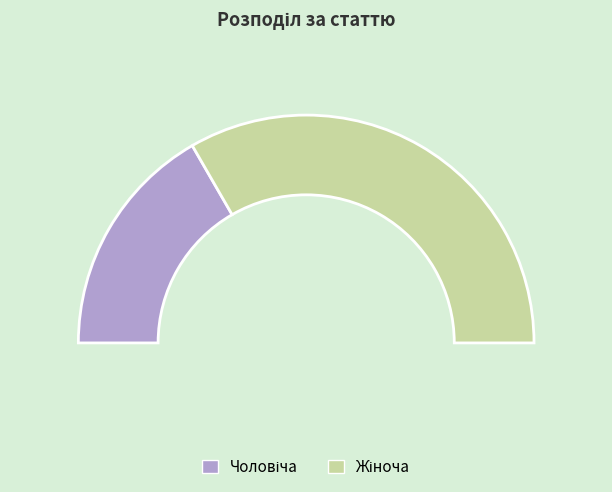

Does Жіноча represent more than half of the total?

Yes